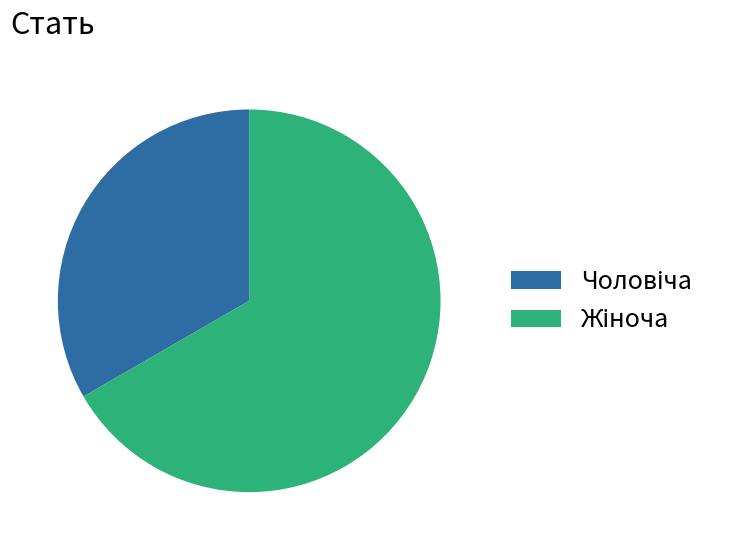

Does any single category account for the majority?

Yes